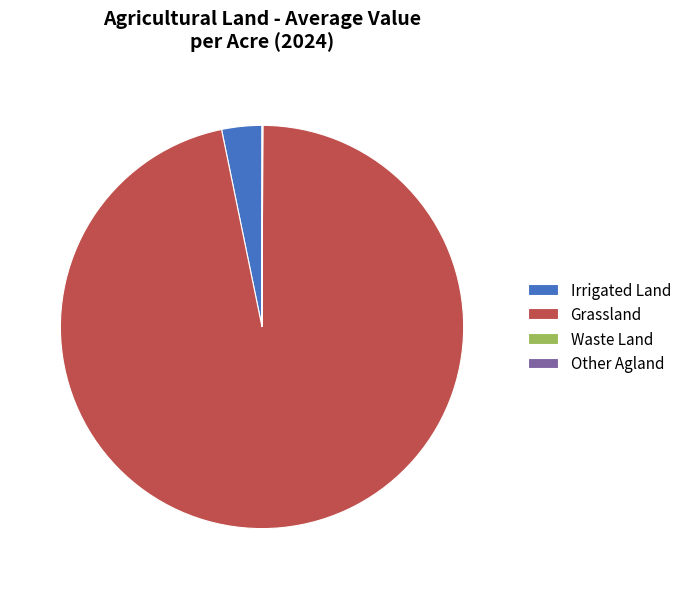

Is Grassland the majority of the pie?

Yes